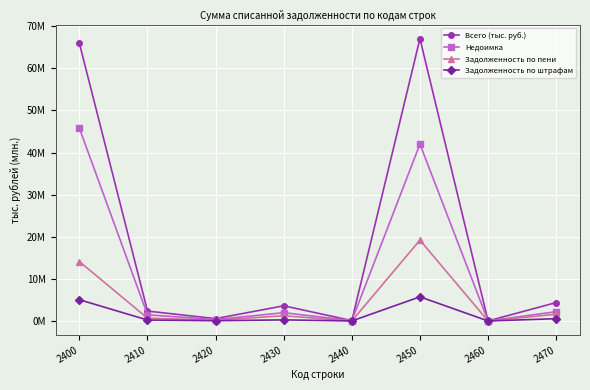

True or false: Задолженность по штрафам has more than 0 interior local peaks.

True